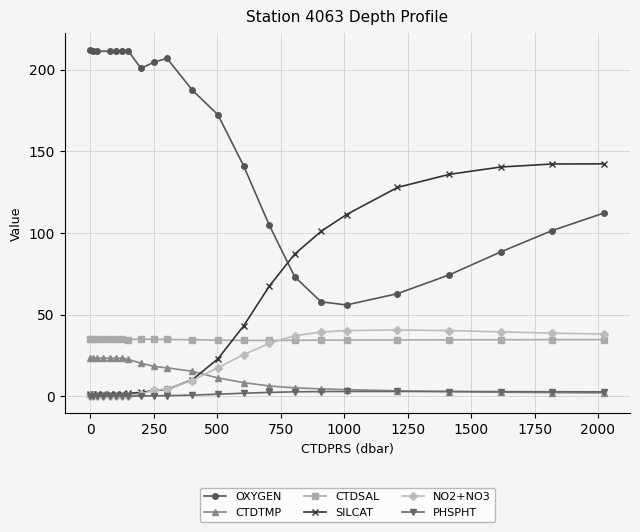

True or false: CTDTMP and CTDSAL cross at least once.

False